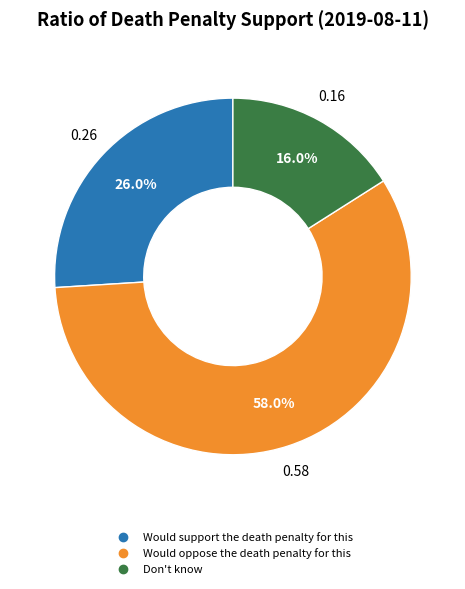

To the nearest percent, what portion does Don't know represent?

16%